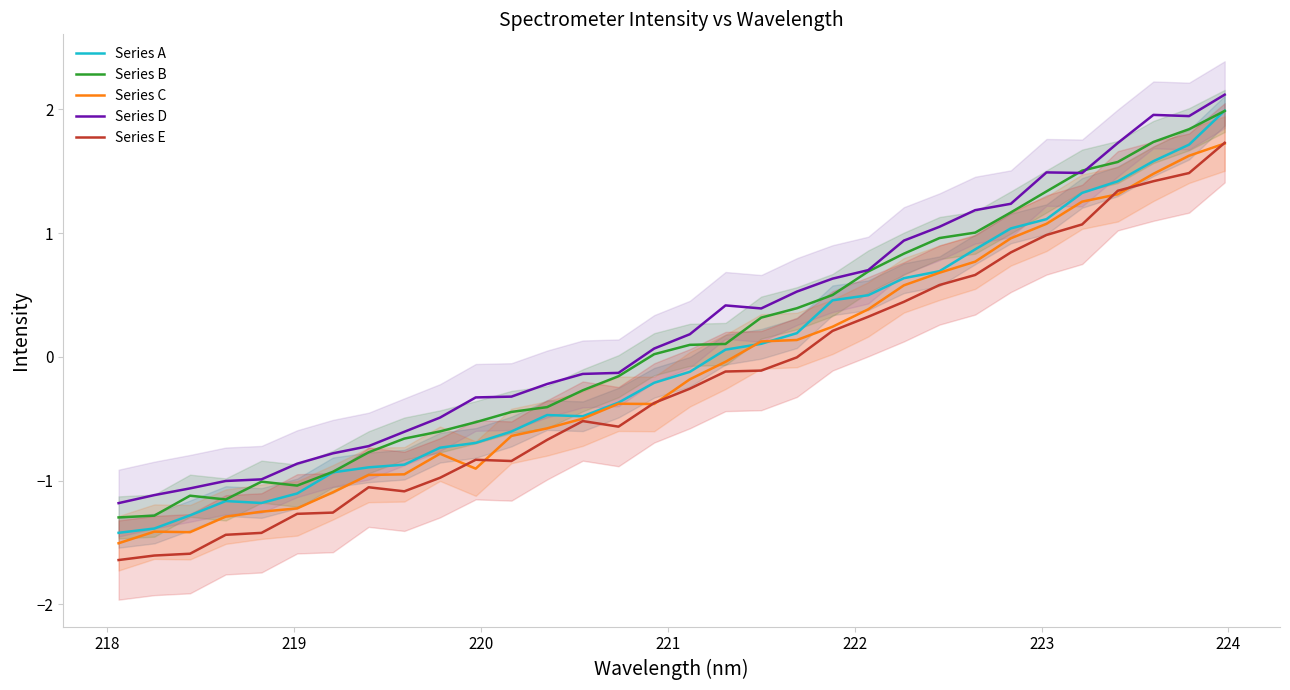

What is the lowest value of the Series E series?

-1.6